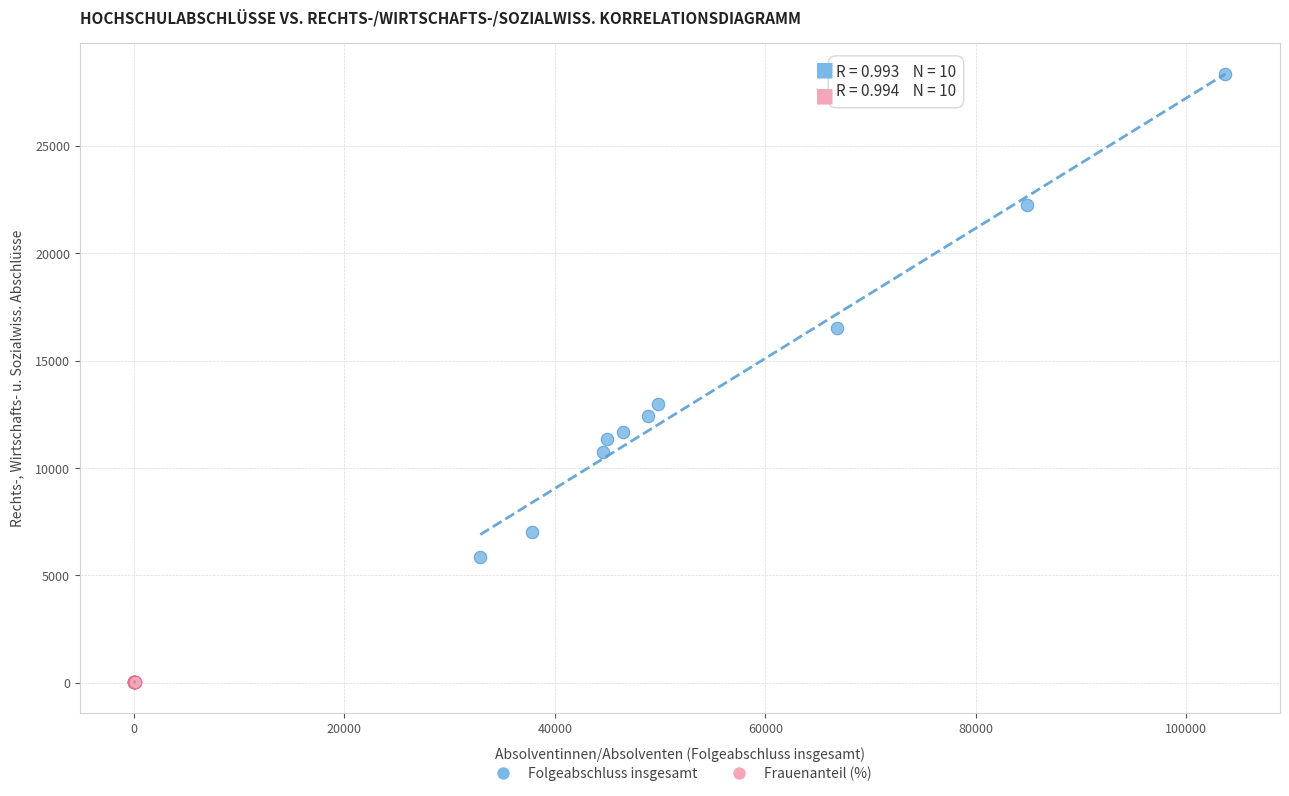

Which series has the largest Y range (max minus min)?

Folgeabschluss insgesamt